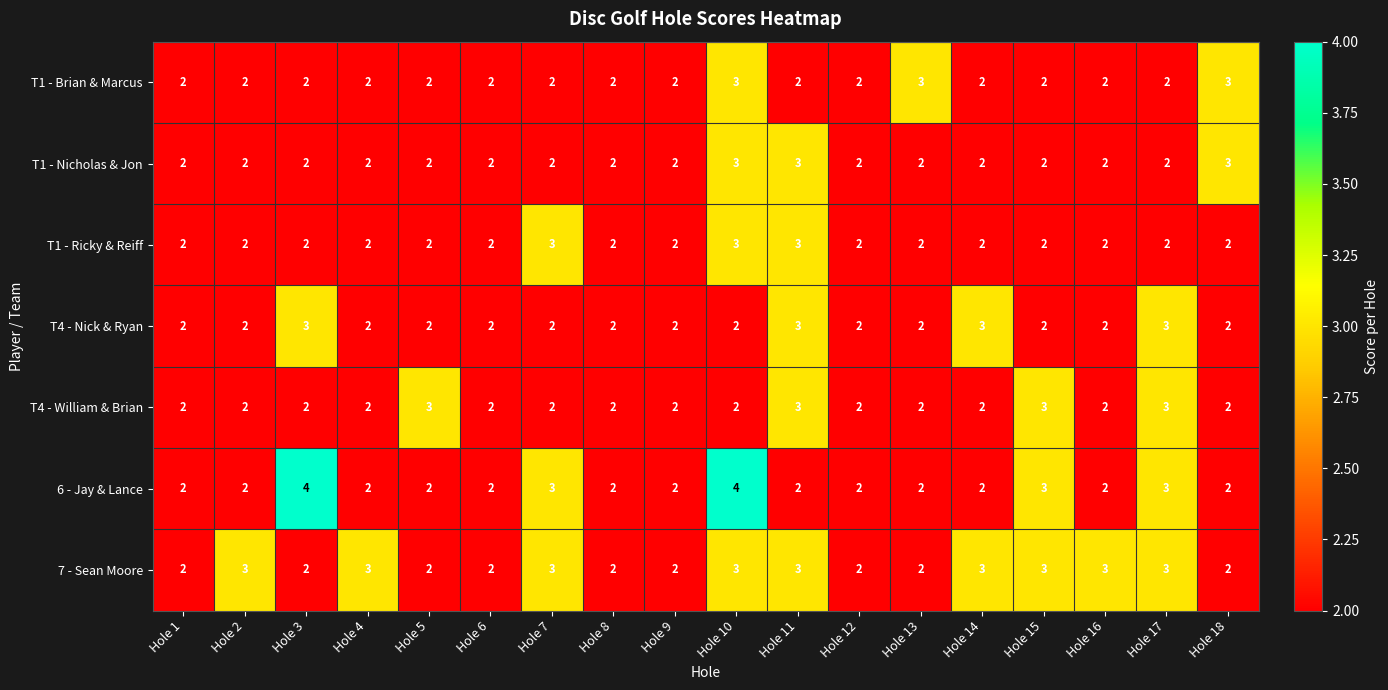

Which series has the largest total across all categories?

7 - Sean Moore